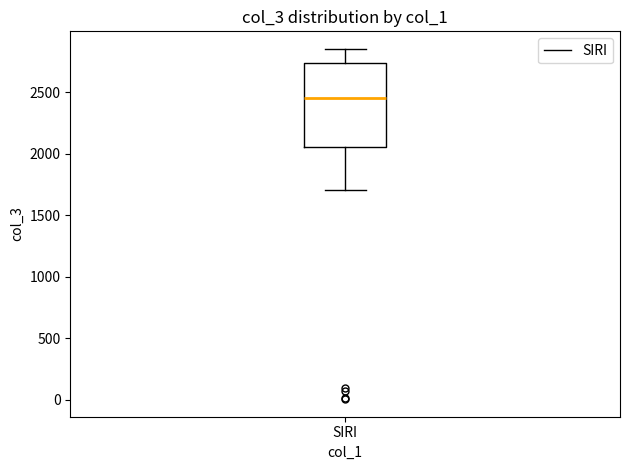

Read this box plot against the y-axis: the position of the median line, the range covered by the box, and the ends of both whiskers. The values are not printed on the chart, so give them approximately, as read against the axis.

median 2450, box 2050 to 2750, whiskers 1700 to 2850